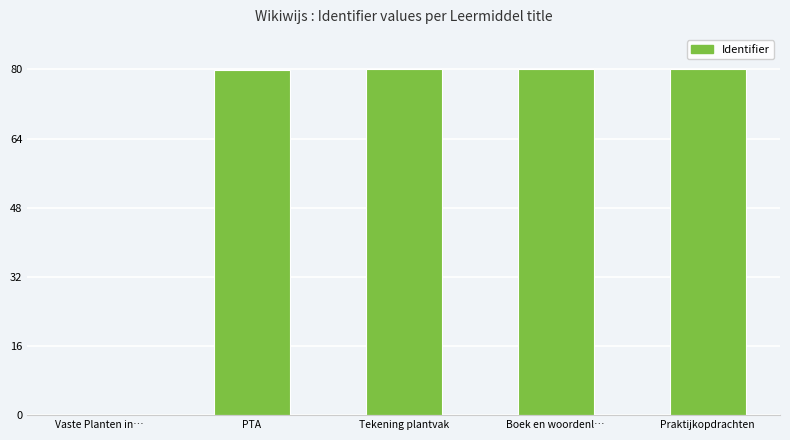

What is the ratio of the value at Boek en woordenl… to the value at PTA?

1.0